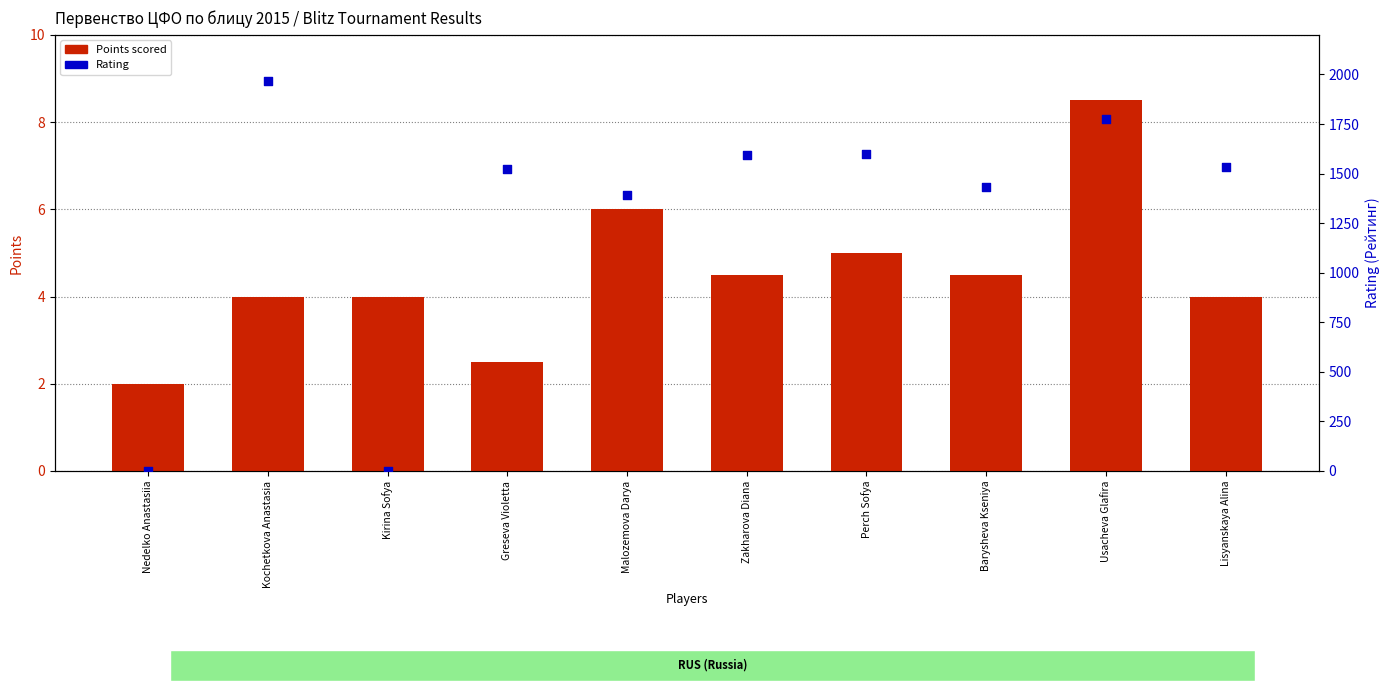

What are all the series names shown in the legend?

Points scored, Rating